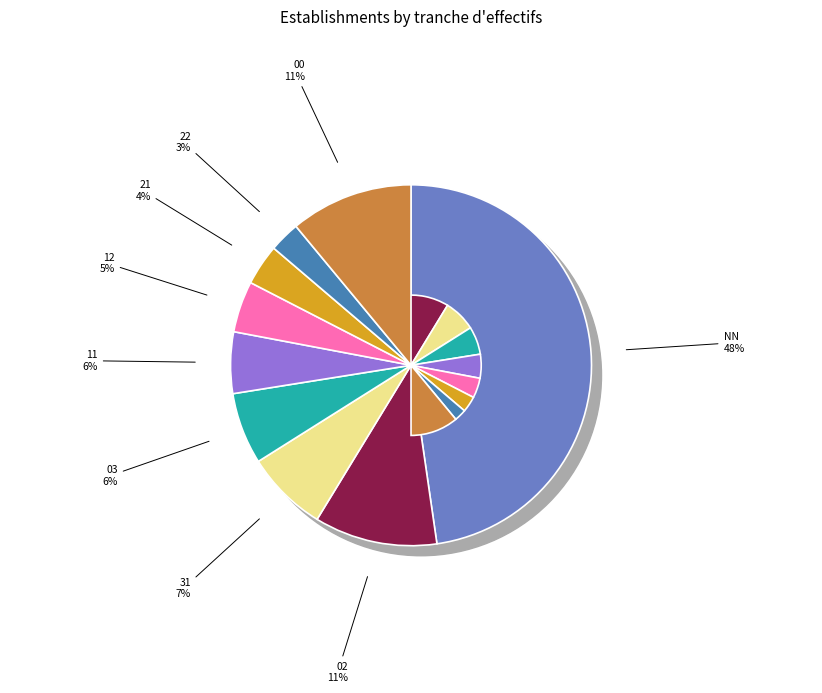

True or false: 00 accounts for 6% of the total.

False